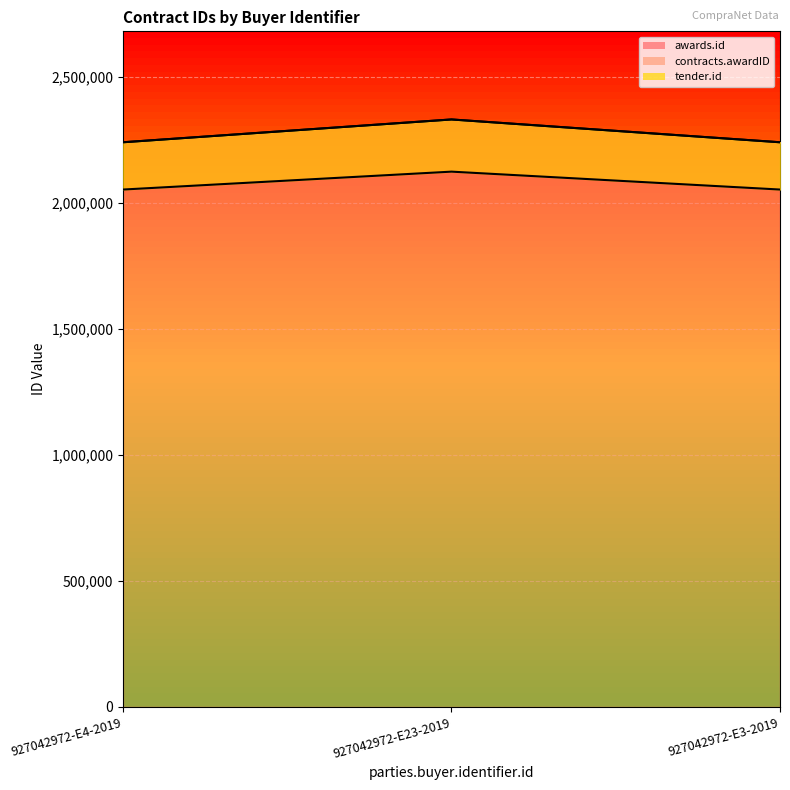

Rank the categories by tender.id value from highest to lowest.

927042972-E23-2019, 927042972-E4-2019, 927042972-E3-2019